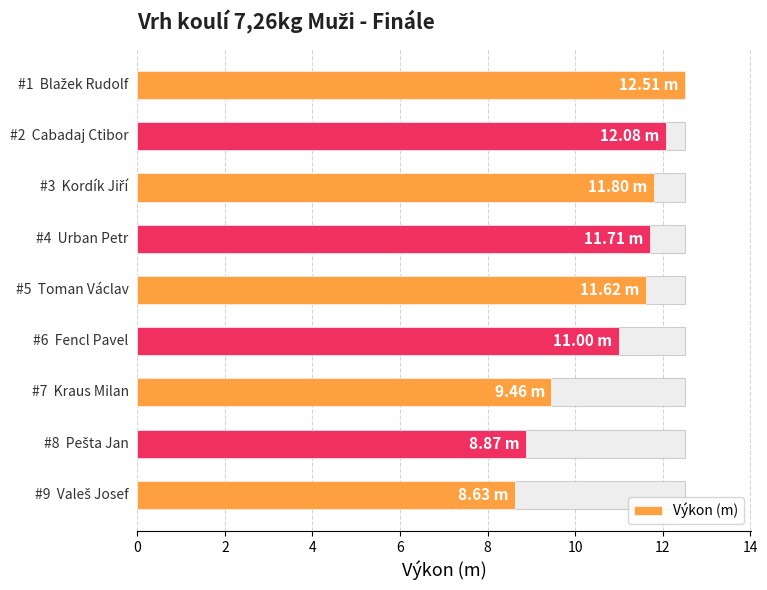

True or false: the data shows 6.1 at 10.

False